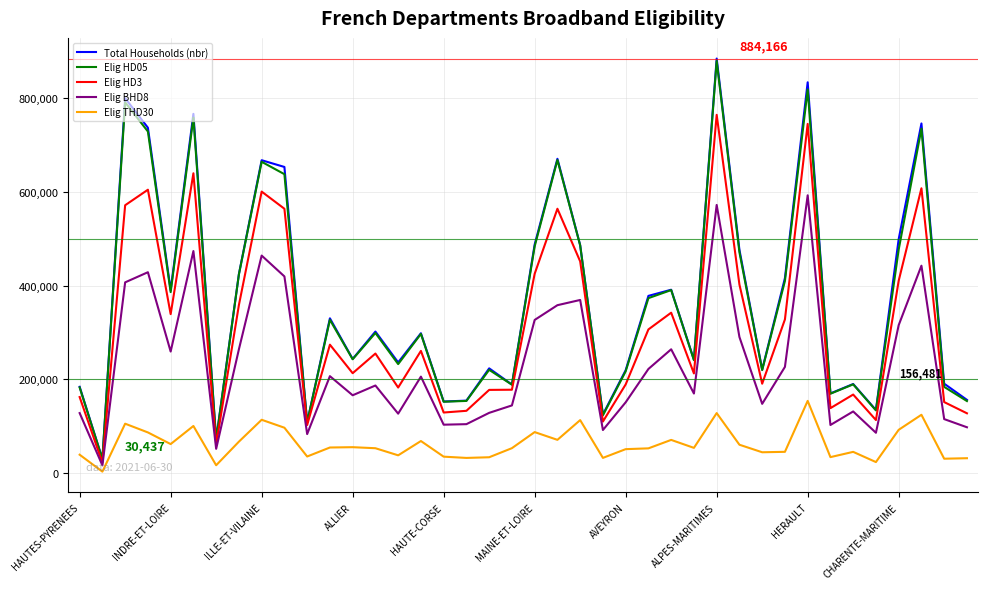

Which series has the widest spread of values?

Total Households (nbr)